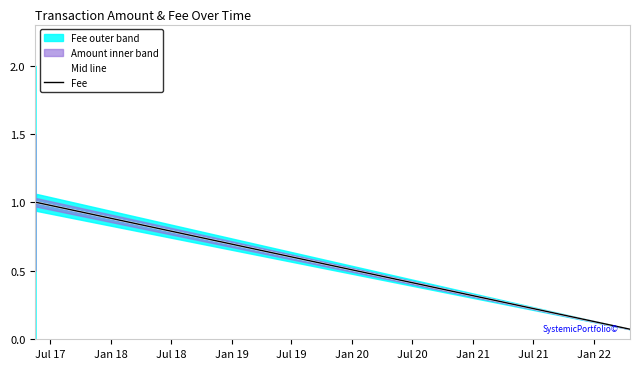

True or false: Mid line and Fee cross at least once.

False